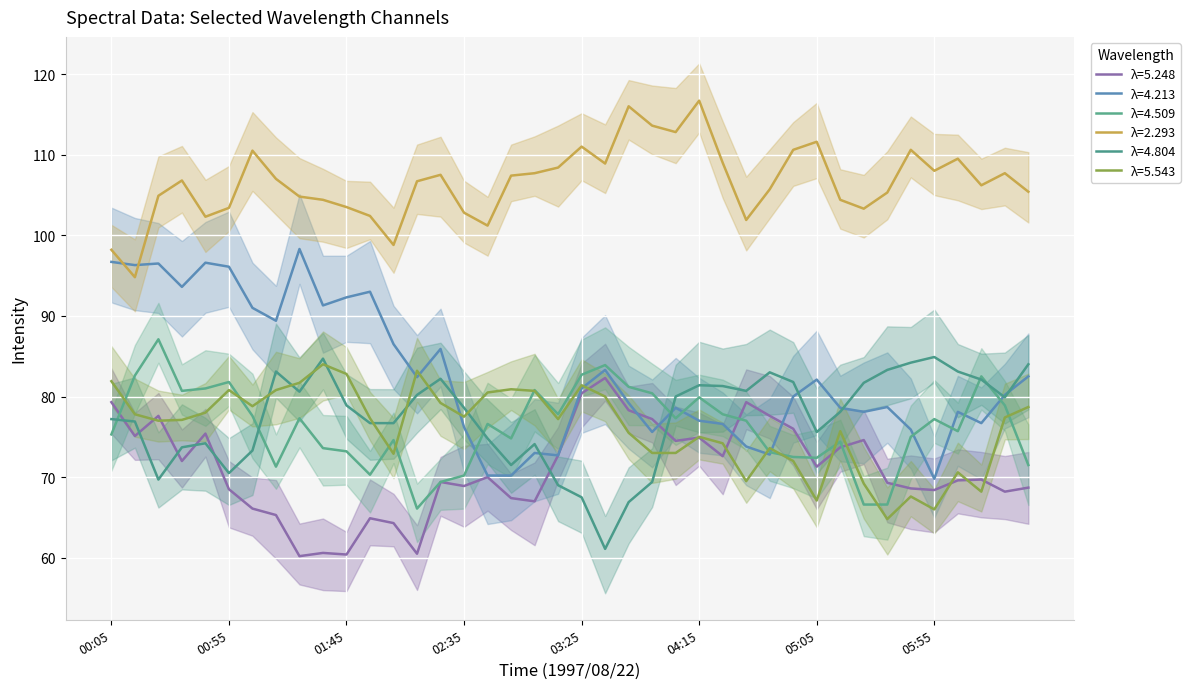

What are all the series names shown in the legend?

5.248, 4.213, 4.509, 2.293, 4.804, 5.543